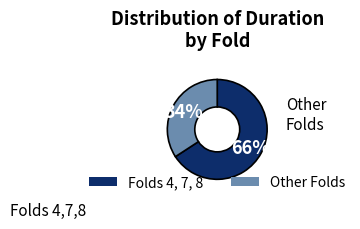

To the nearest percent, what portion does Other Folds represent?

34%